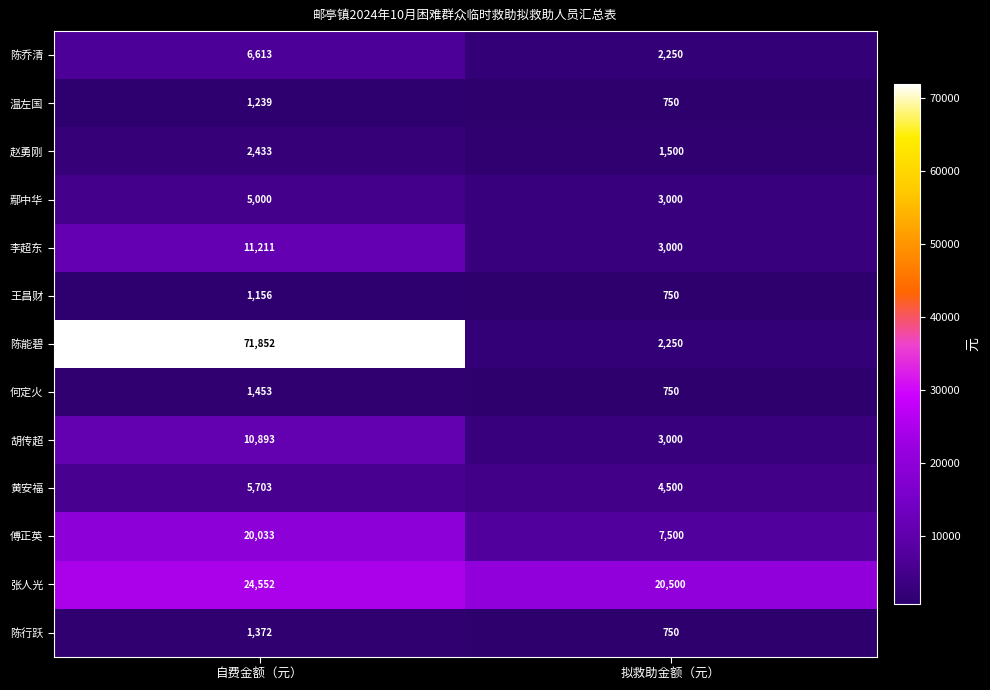

What is the sum of the 张人光 values at 拟救助金额（元） and 自费金额（元）?

45052